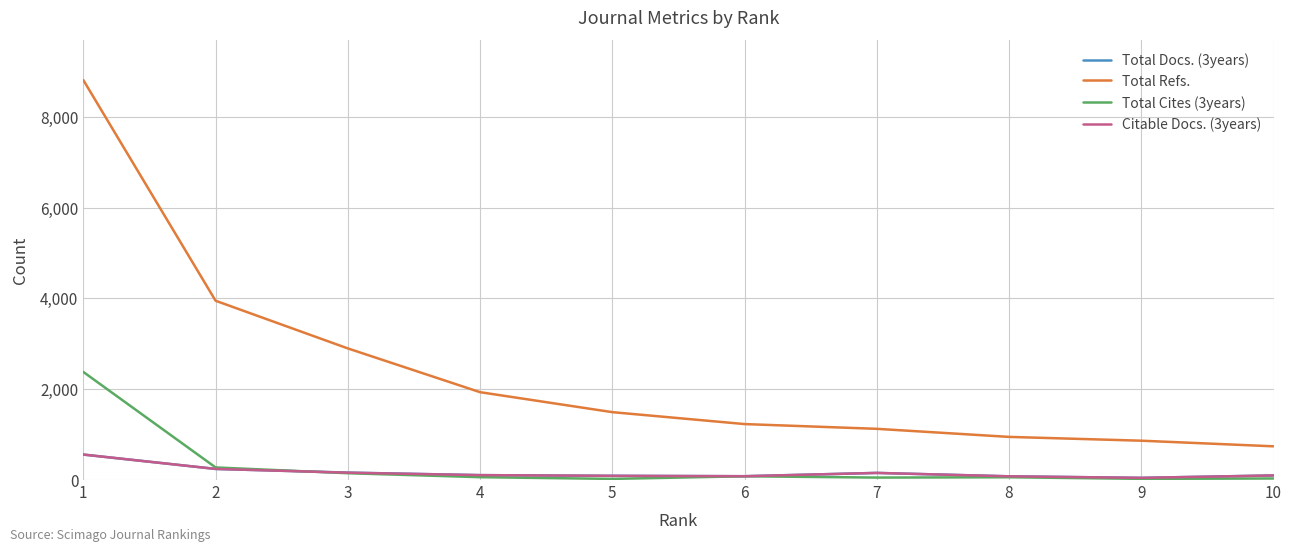

What is the maximum value shown in the chart?

8816